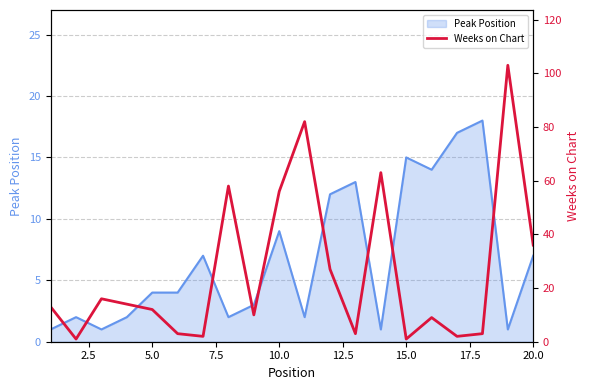

The Peak Position series shows 10 at 20.0. True or false?

False